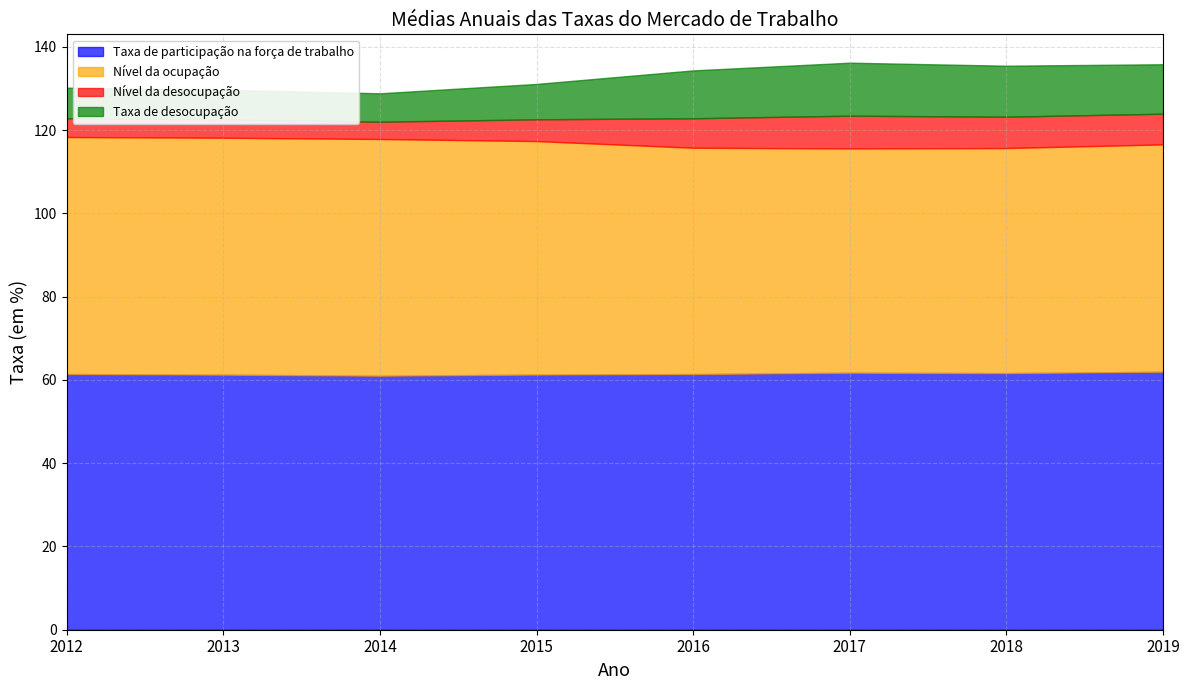

Read the Taxa de participação na força de trabalho value at 2018.

61.6